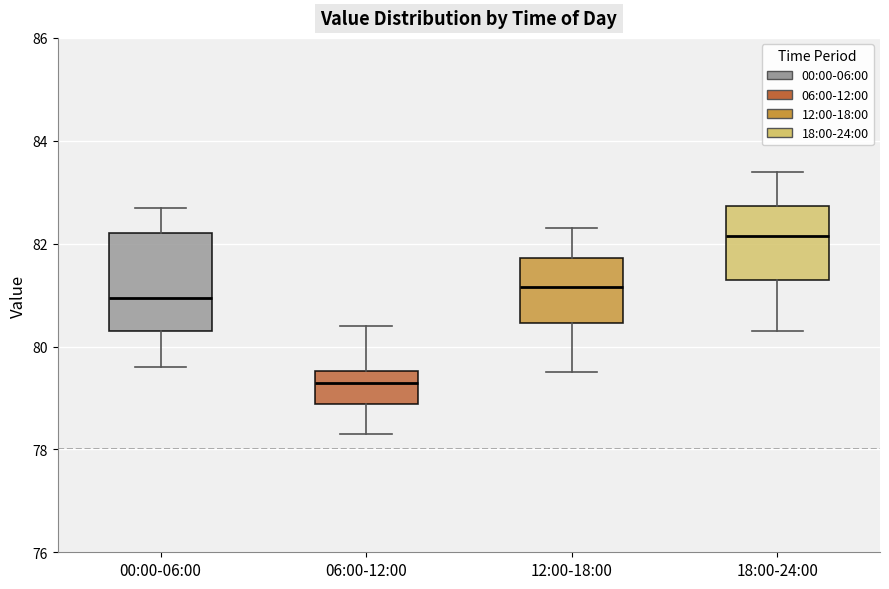

Reading left to right, read every box against the y-axis: the position of its median line, the range the box covers, and the ends of its whiskers. The values are not printed on the chart, so give them approximately, as read against the axis.

00:00-06:00: median 81.0, box 80.4 to 82.2, whiskers 79.6 to 82.8
06:00-12:00: median 79.4, box 78.8 to 79.6, whiskers 78.4 to 80.4
12:00-18:00: median 81.2, box 80.4 to 81.8, whiskers 79.6 to 82.4
18:00-24:00: median 82.2, box 81.4 to 82.8, whiskers 80.4 to 83.4